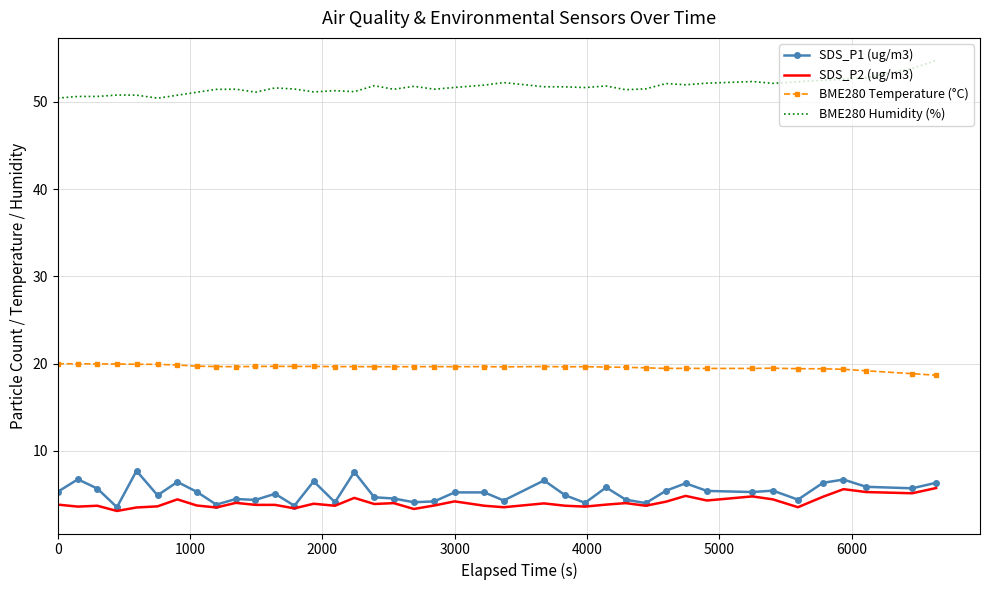

Which series has the largest total across all categories?

BME280 Humidity (%)